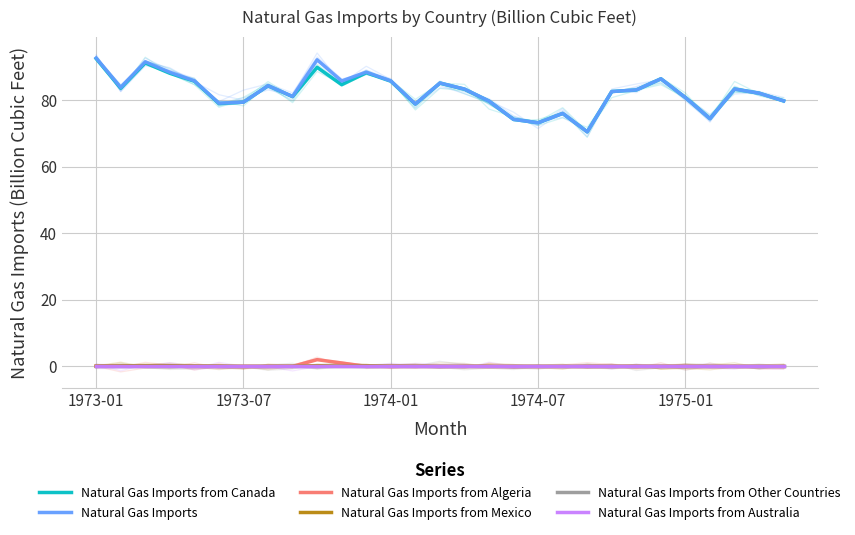

True or false: Natural Gas Imports from Canada has a value of 118.3 at 1973-07.

False